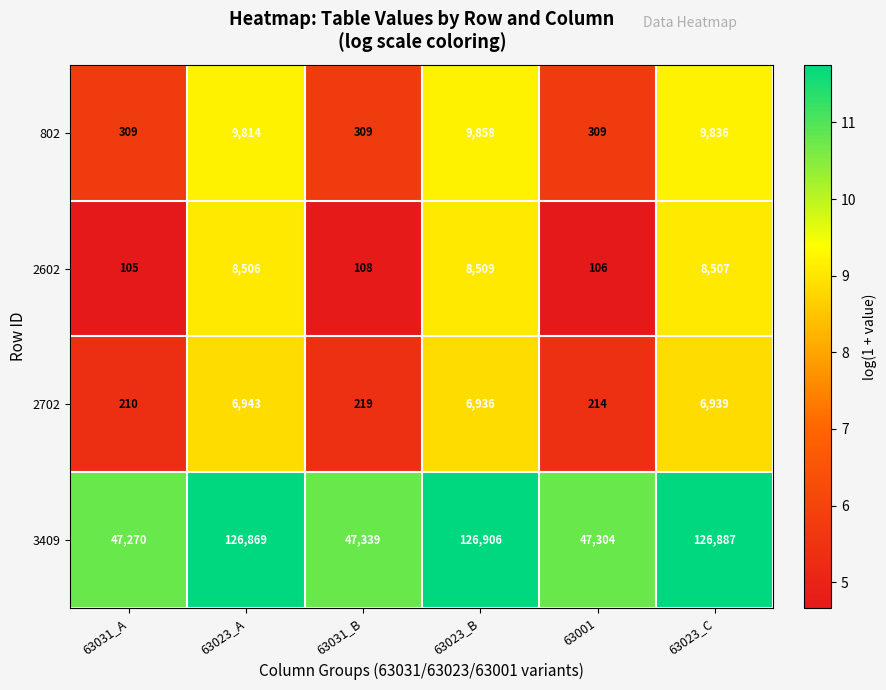

How many data points in 2602 are less than 8506?

3